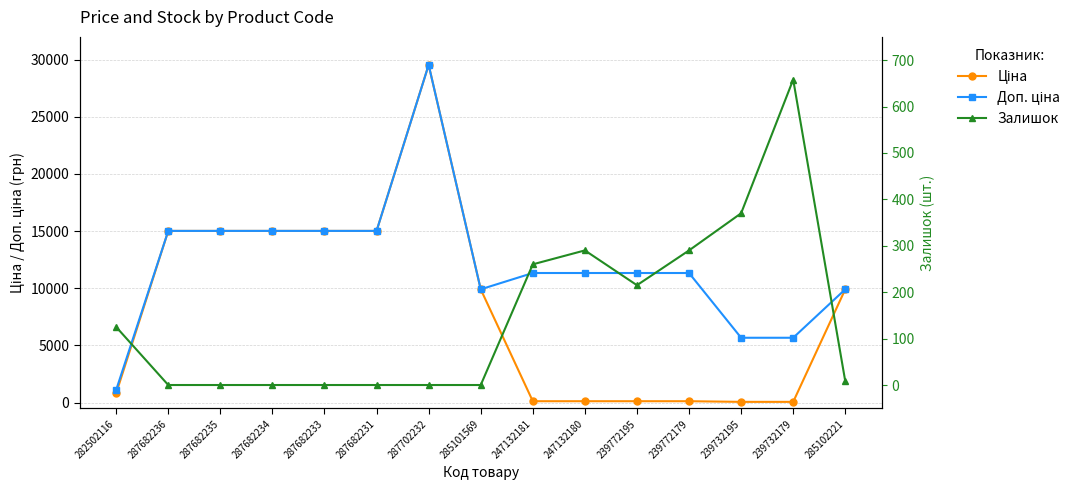

Where does the Ціна series first go above 9908?

287682236